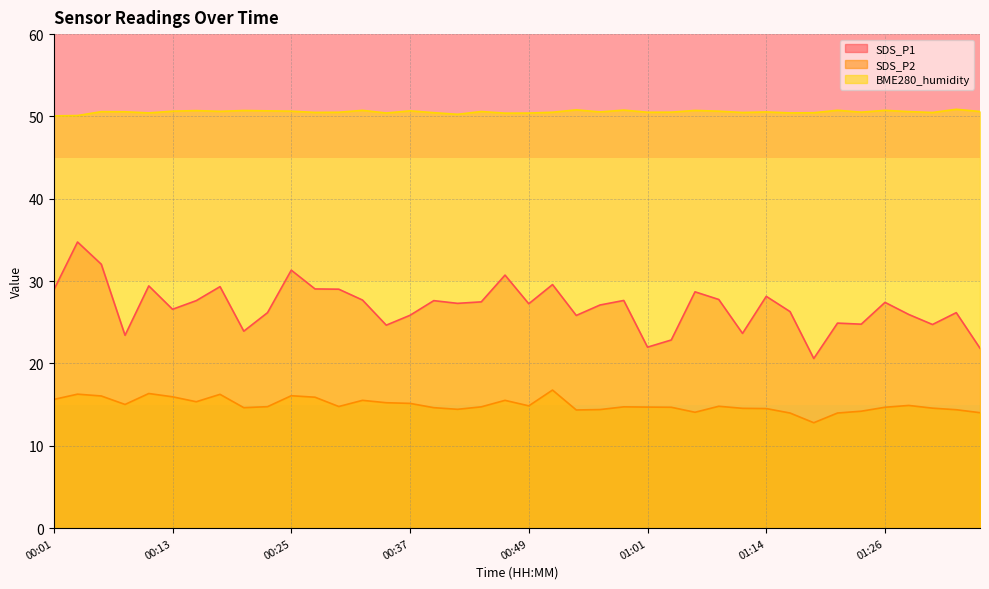

What is the value of the SDS_P2 point at the 11th from the left?

16.1